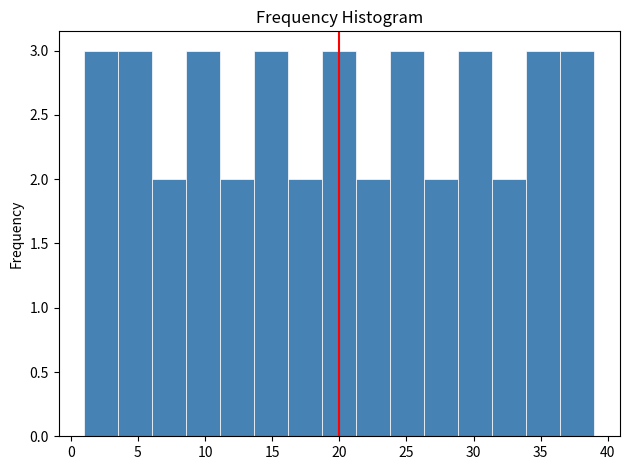

Reading left to right, list every bar in this chart as the range it spans on the x-axis followed by its height. Neither the bar edges nor the heights are printed on the chart, so give them approximately, as read against the axes.

1.0 to 3.5: 3
3.5 to 6.0: 3
6.0 to 8.5: 2
8.5 to 11.0: 3
11.0 to 13.5: 2
13.5 to 16.0: 3
16.0 to 18.5: 2
18.5 to 21.5: 3
21.5 to 24.0: 2
24.0 to 26.5: 3
26.5 to 29.0: 2
29.0 to 31.5: 3
31.5 to 34.0: 2
34.0 to 36.5: 3
36.5 to 39.0: 3